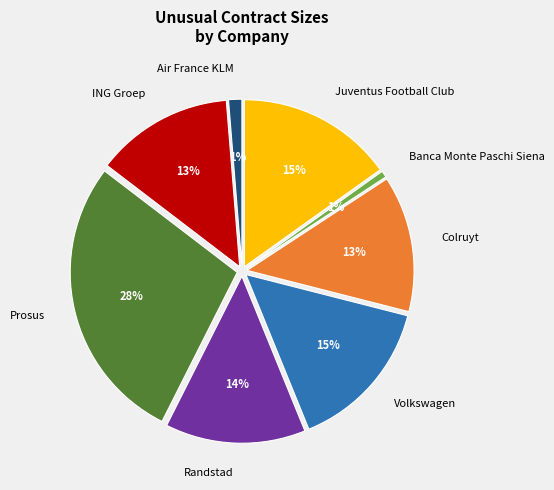

What percentage is the ING Groep slice, to the nearest percent?

13%